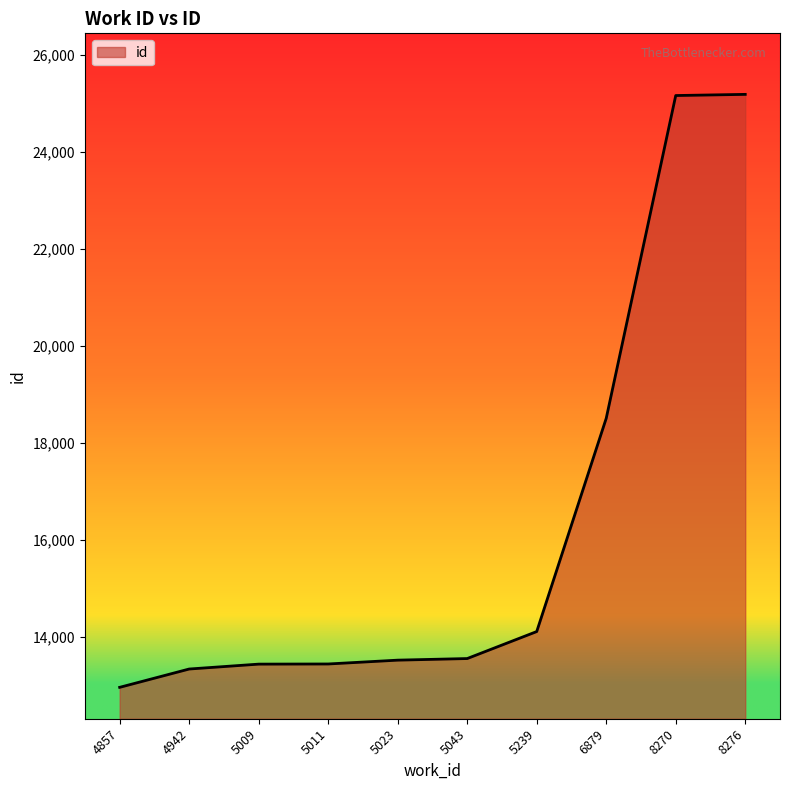

Which label corresponds to the smallest value in the chart?

4857